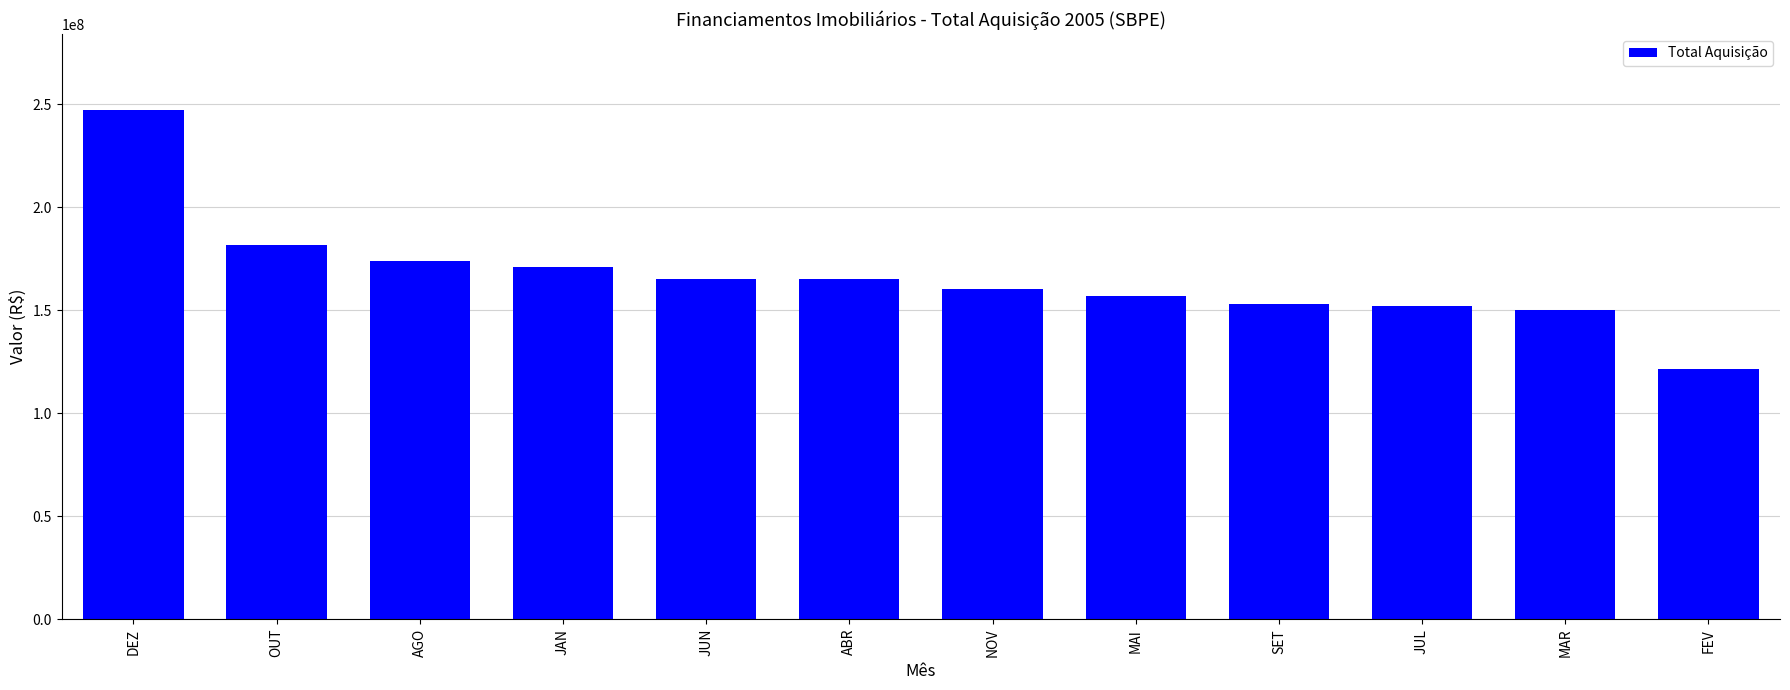

What is the approximate value at DEZ?

246985256